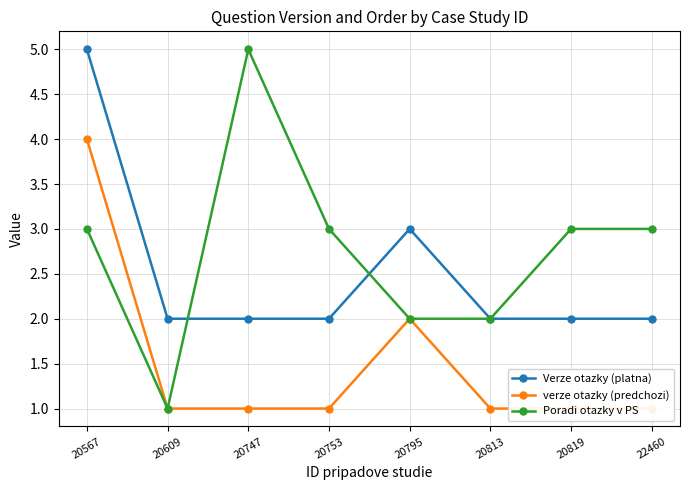

What is the value of the verze otazky (predchozi) point at the 7th from the left?

1